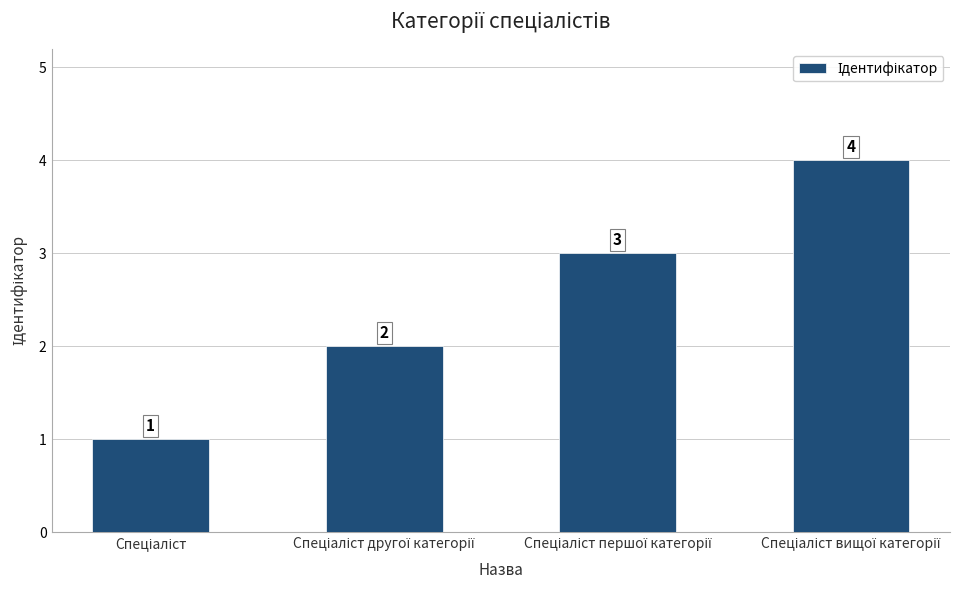

What is the difference between the maximum and minimum values?

3